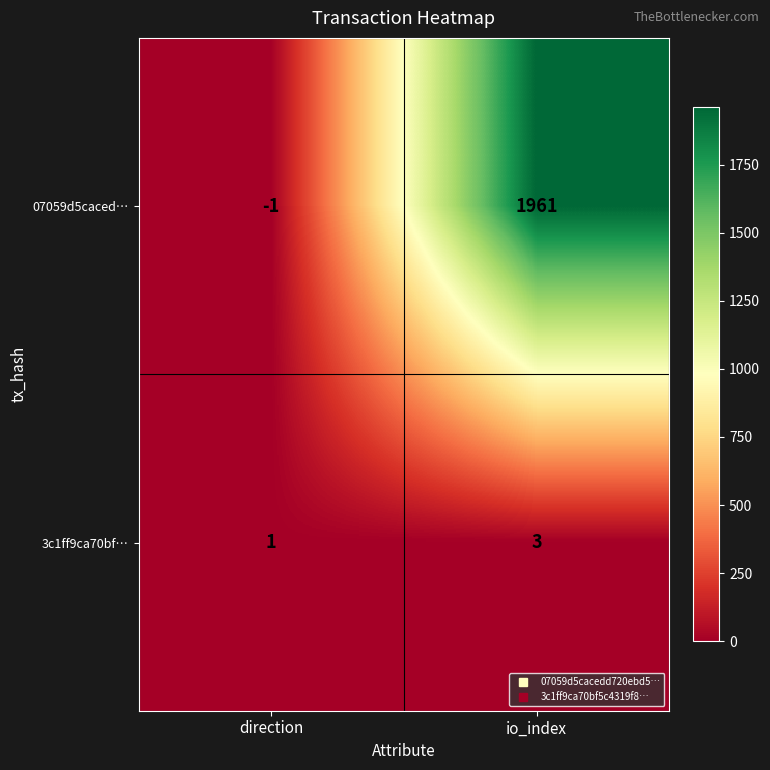

Which category has the highest value across all series?

io_index